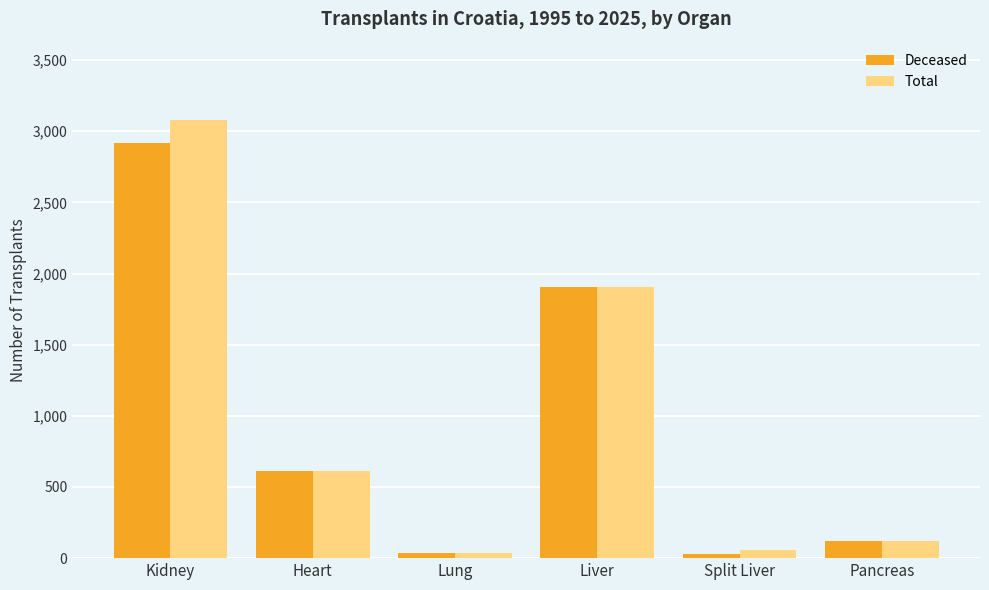

What is the minimum value shown in the chart?

29